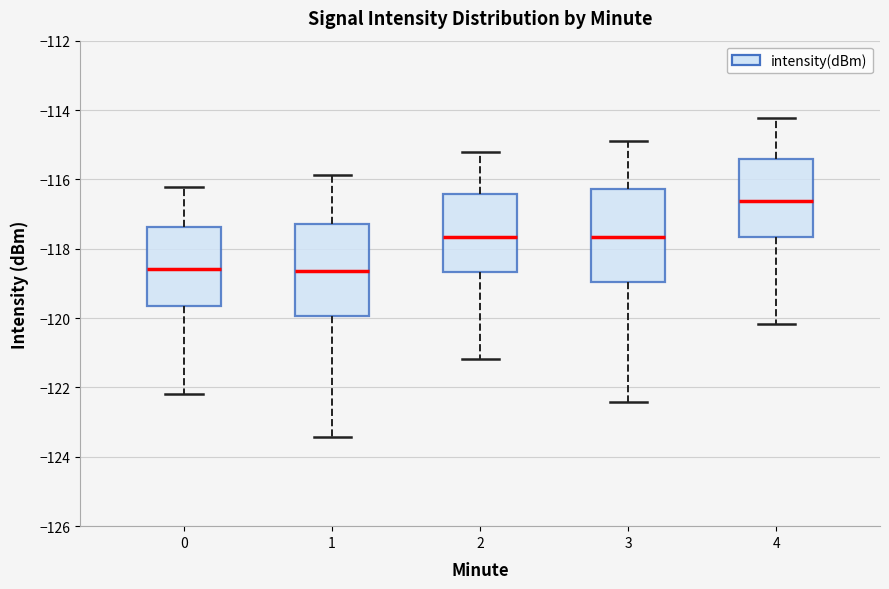

Reading left to right, read every box against the y-axis: the position of its median line, the range the box covers, and the ends of its whiskers. The values are not printed on the chart, so give them approximately, as read against the axis.

0: median -118.6, box -119.6 to -117.4, whiskers -122.2 to -116.2
1: median -118.6, box -120.0 to -117.2, whiskers -123.4 to -115.8
2: median -117.6, box -118.6 to -116.4, whiskers -121.2 to -115.2
3: median -117.6, box -119.0 to -116.2, whiskers -122.4 to -114.8
4: median -116.6, box -117.6 to -115.4, whiskers -120.2 to -114.2